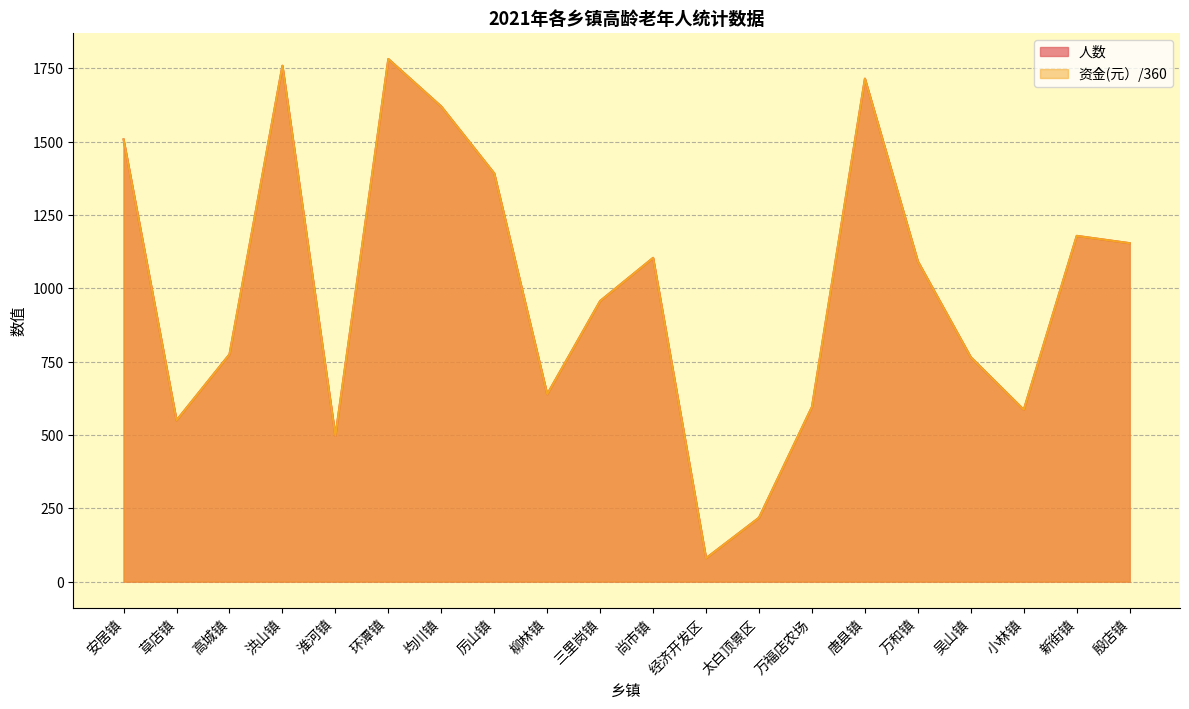

Which series has the largest range (max minus min)?

人数